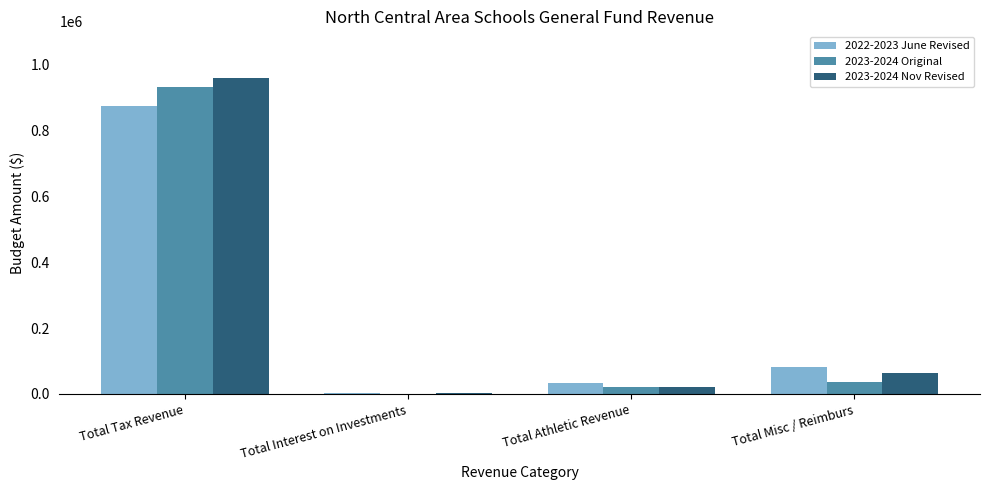

Which category has the highest value in the 2023-2024 Original series?

Total Tax Revenue